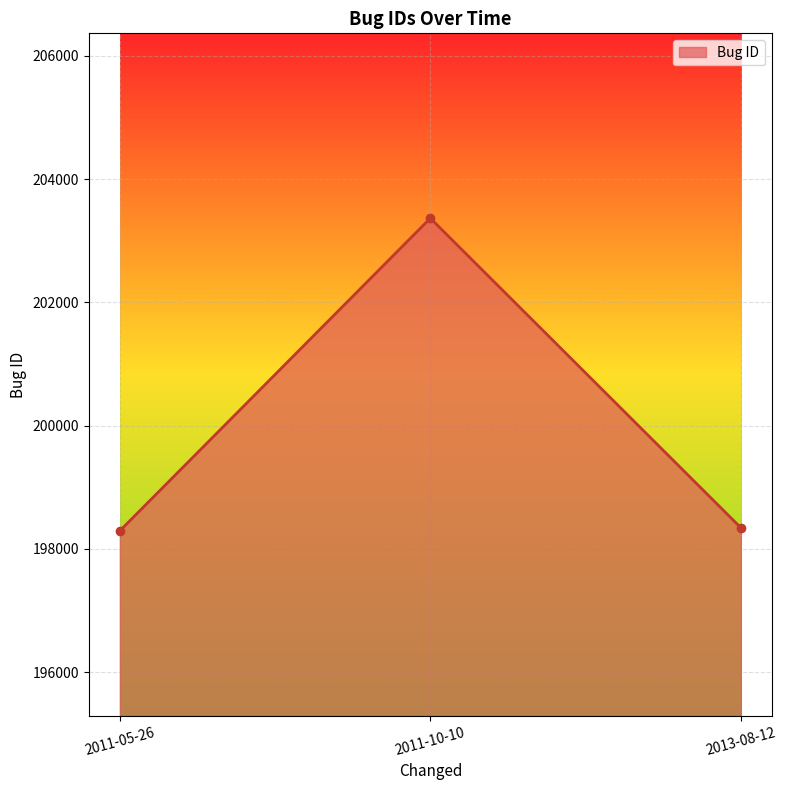

What is the sum of the values at 2011-05-26 and 2013-08-12?

396636